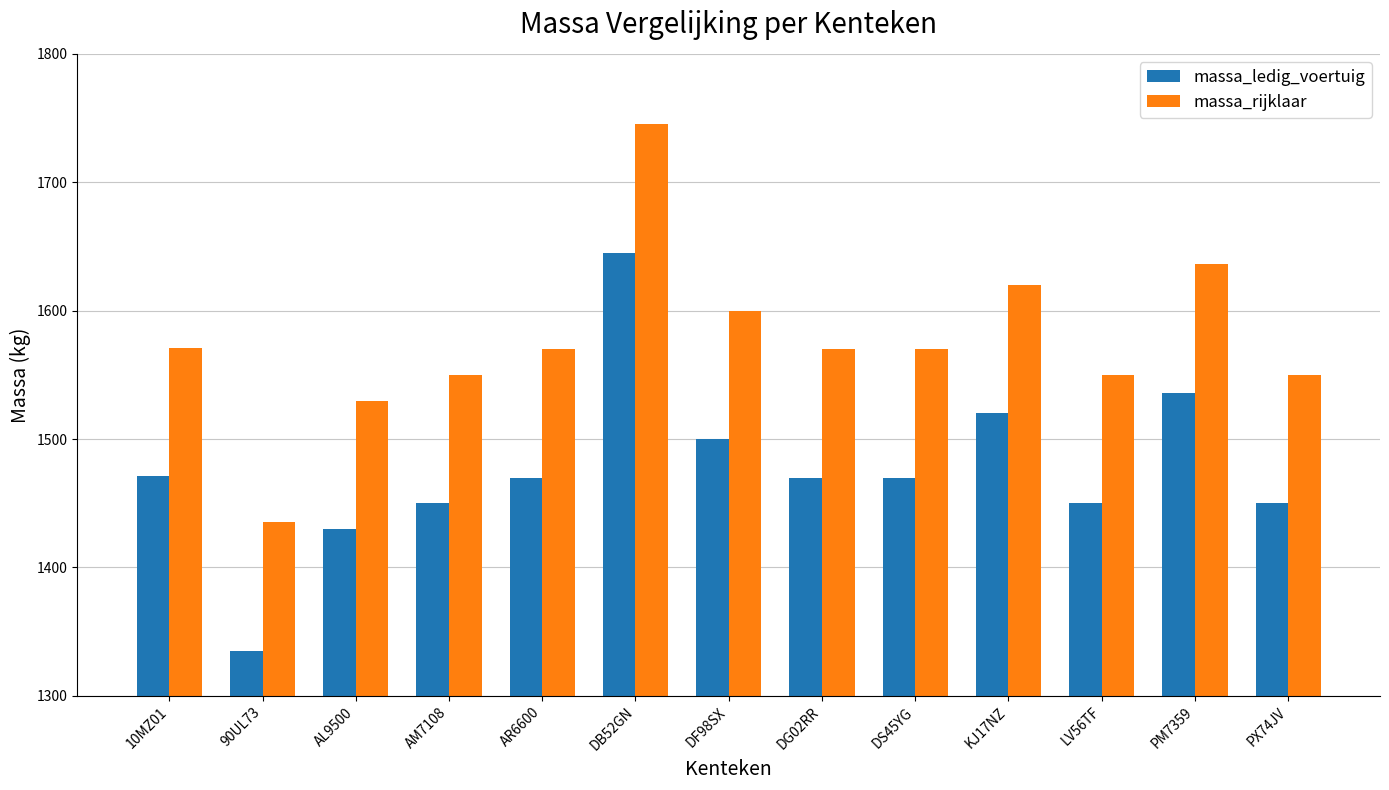

At how many categories does at least one series exceed 1368?

13